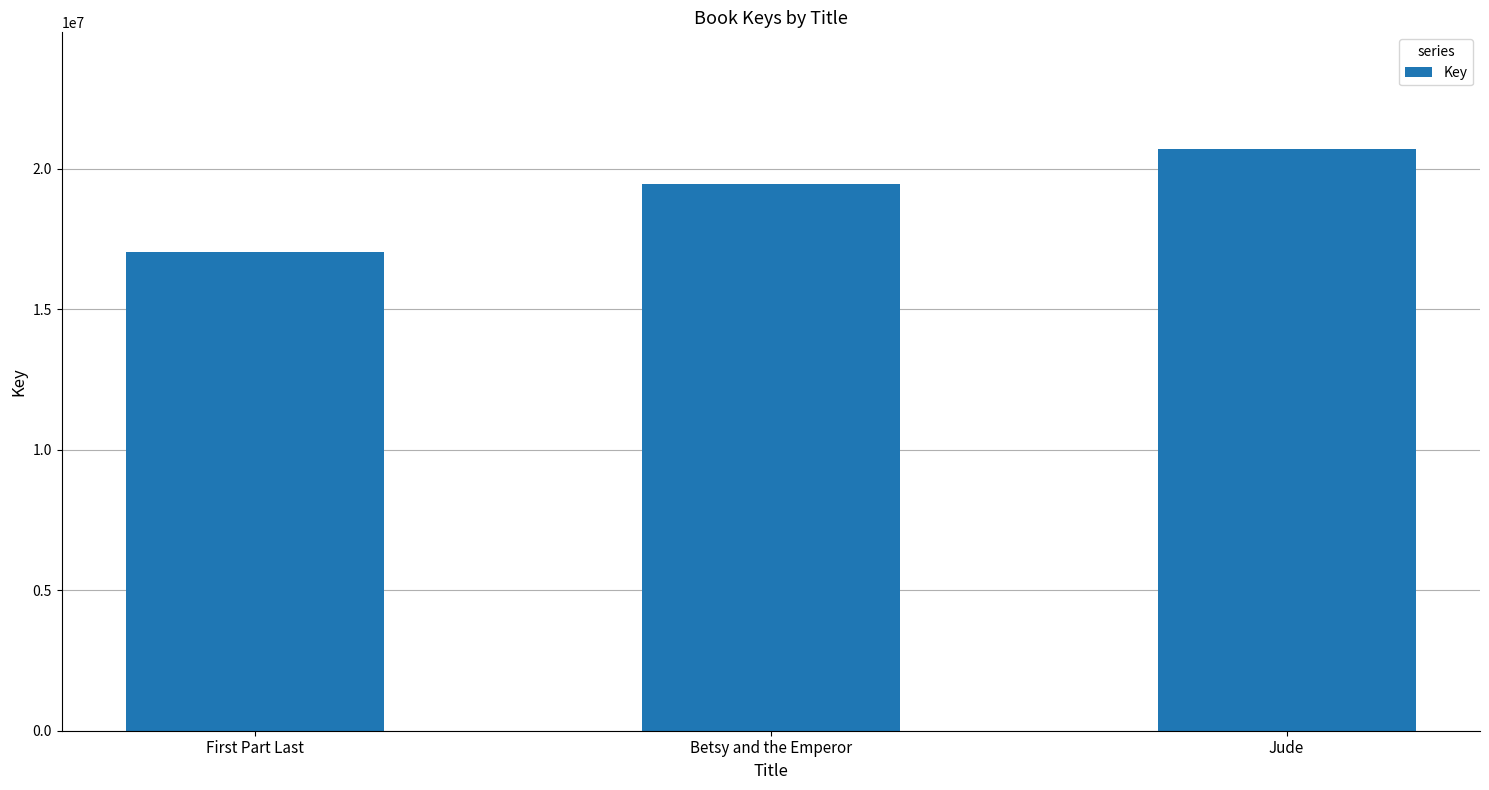

The chart shows a value of 17032280 at First Part Last. True or false?

True